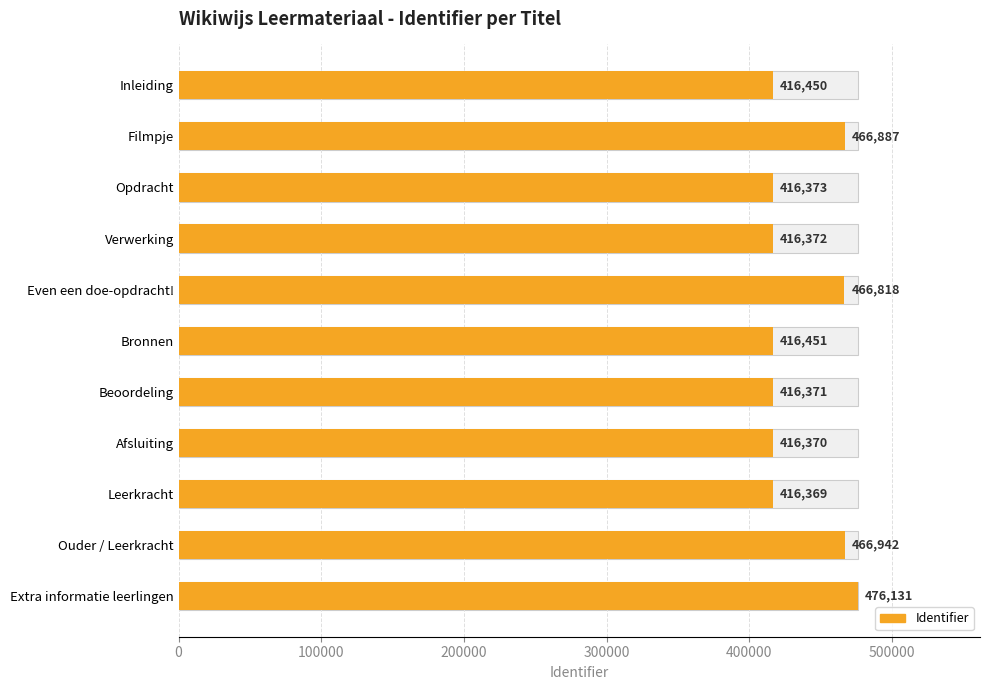

How many categories are shown in the chart?

11